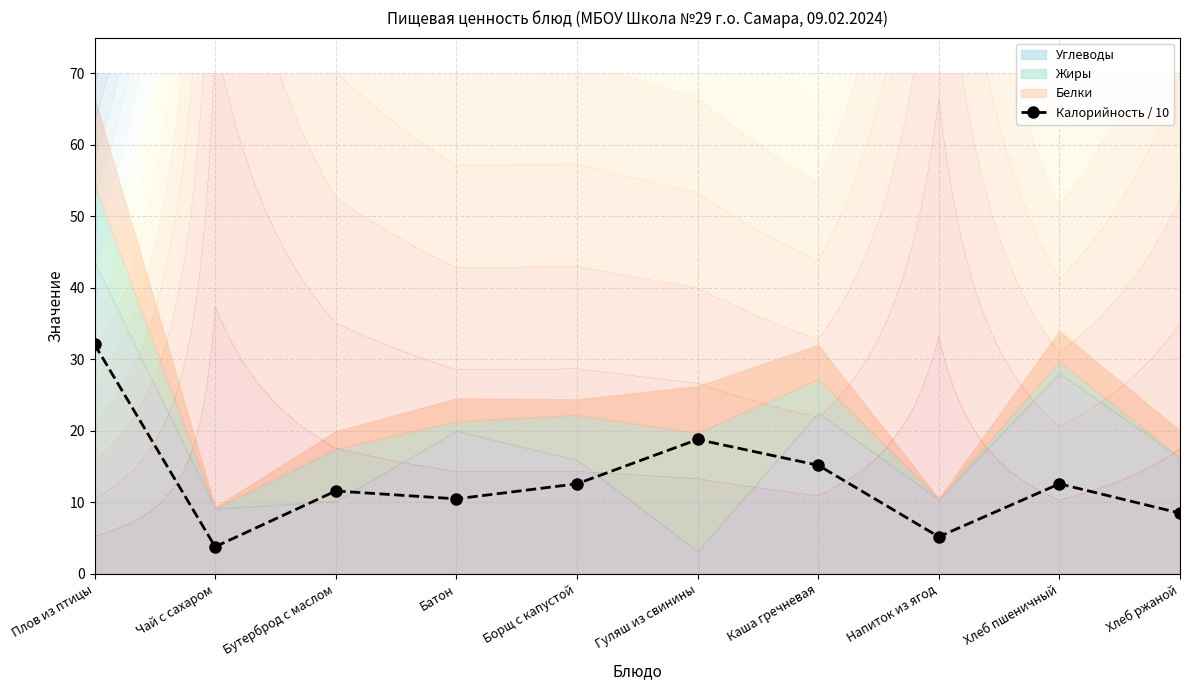

List the labels in order of value, smallest first.

Чай с сахаром, Напиток из ягод, Хлеб ржаной, Батон, Бутерброд с маслом, Борщ с капустой, Хлеб пшеничный, Каша гречневая, Гуляш из свинины, Плов из птицы